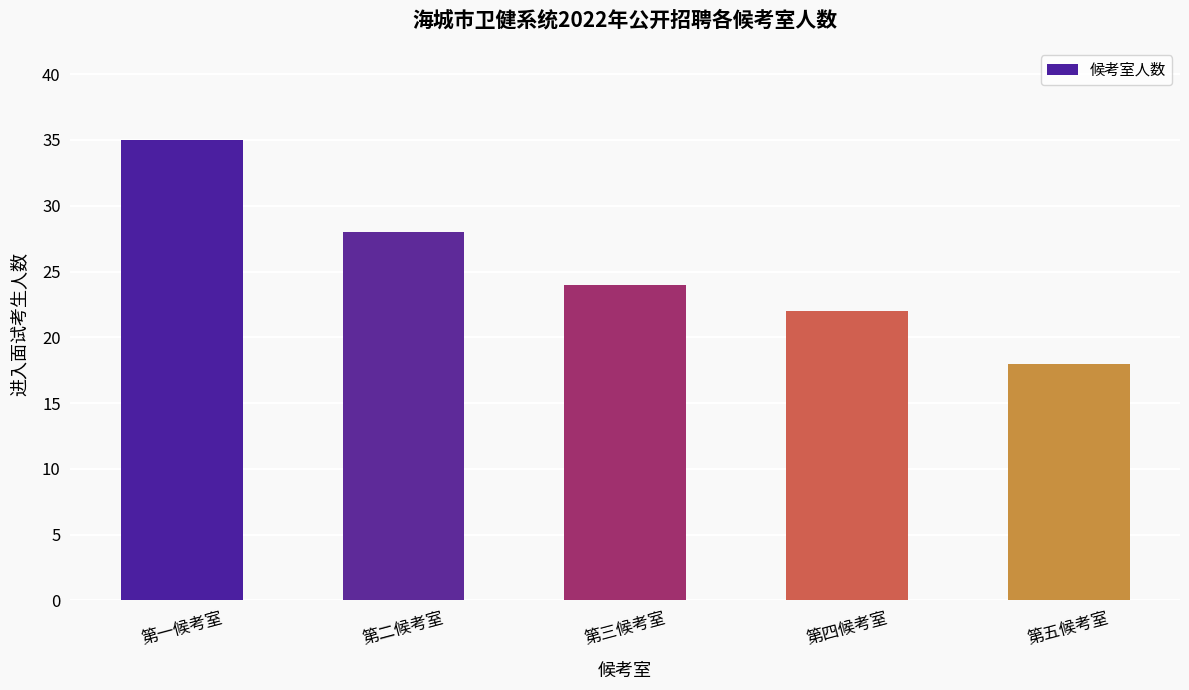

How many values are between 22 and 28?

3